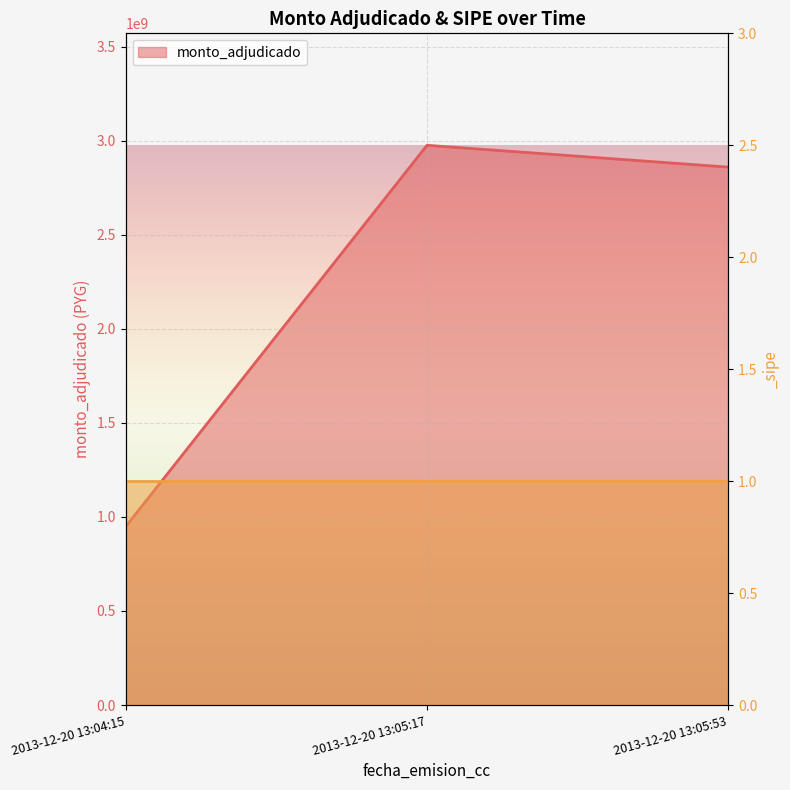

Which category has the lowest value across all series?

2013-12-20 13:04:15